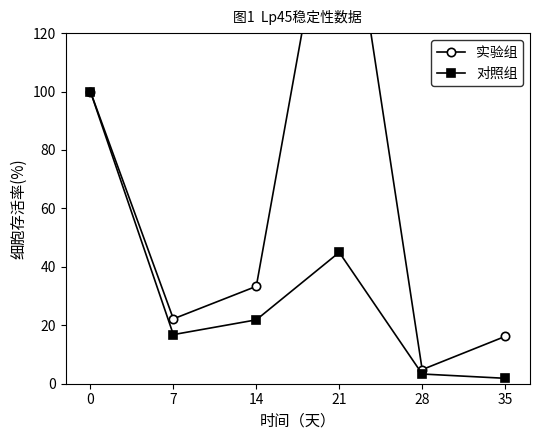

Does the chart display data point markers on the line(s)?

Yes